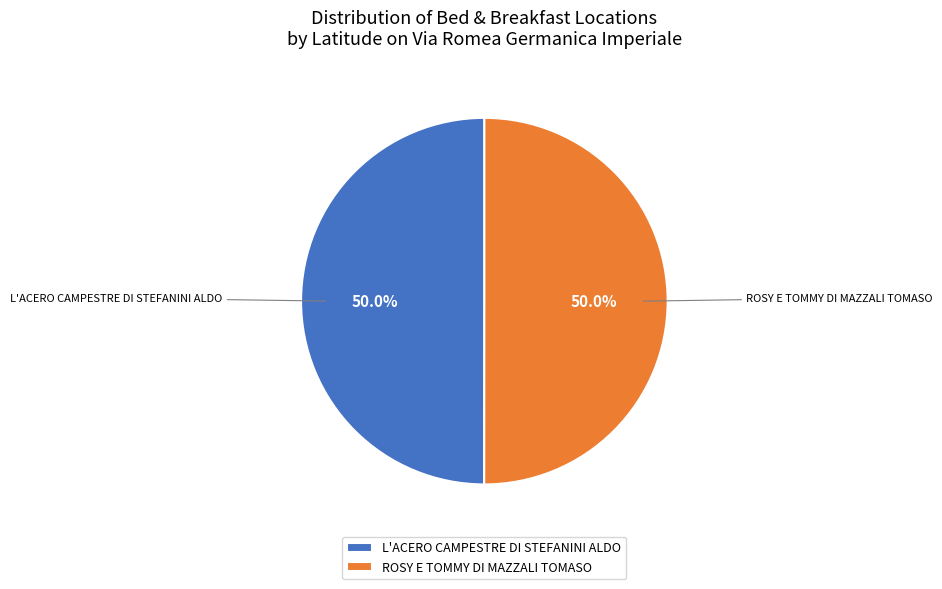

Approximately how many times larger is the value at ROSY E TOMMY DI MAZZALI TOMASO compared to L'ACERO CAMPESTRE DI STEFANINI ALDO?

1.0